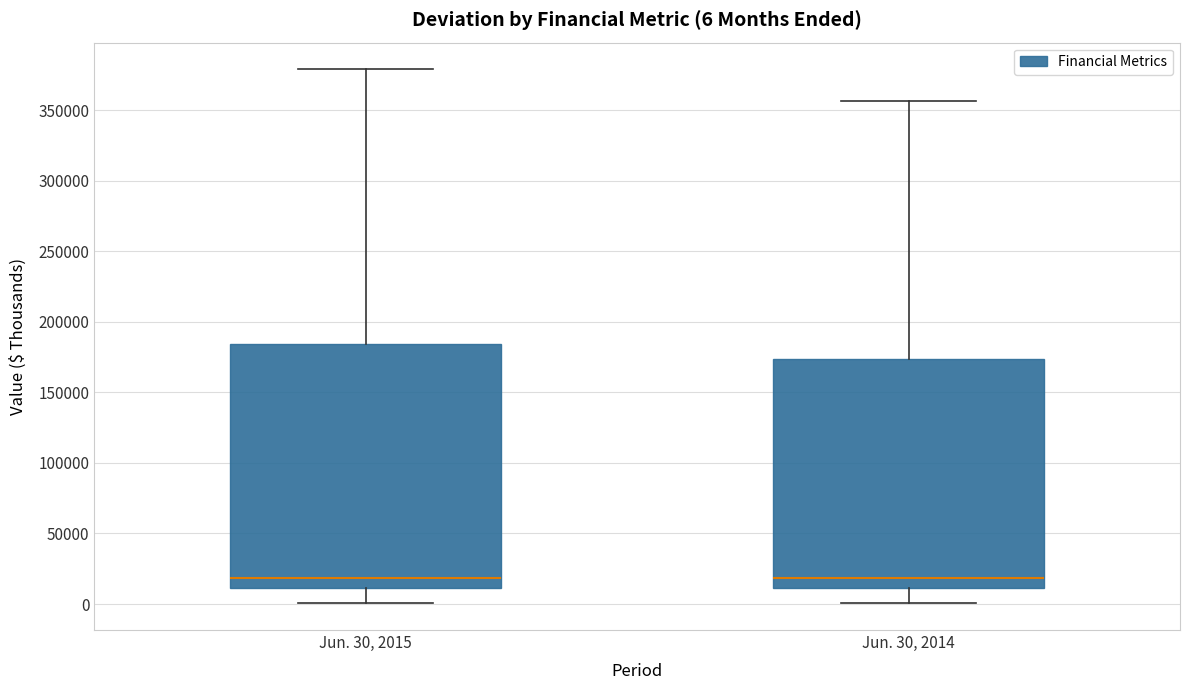

Which box is the tallest, from its lower edge to its upper edge?

Jun. 30, 2015